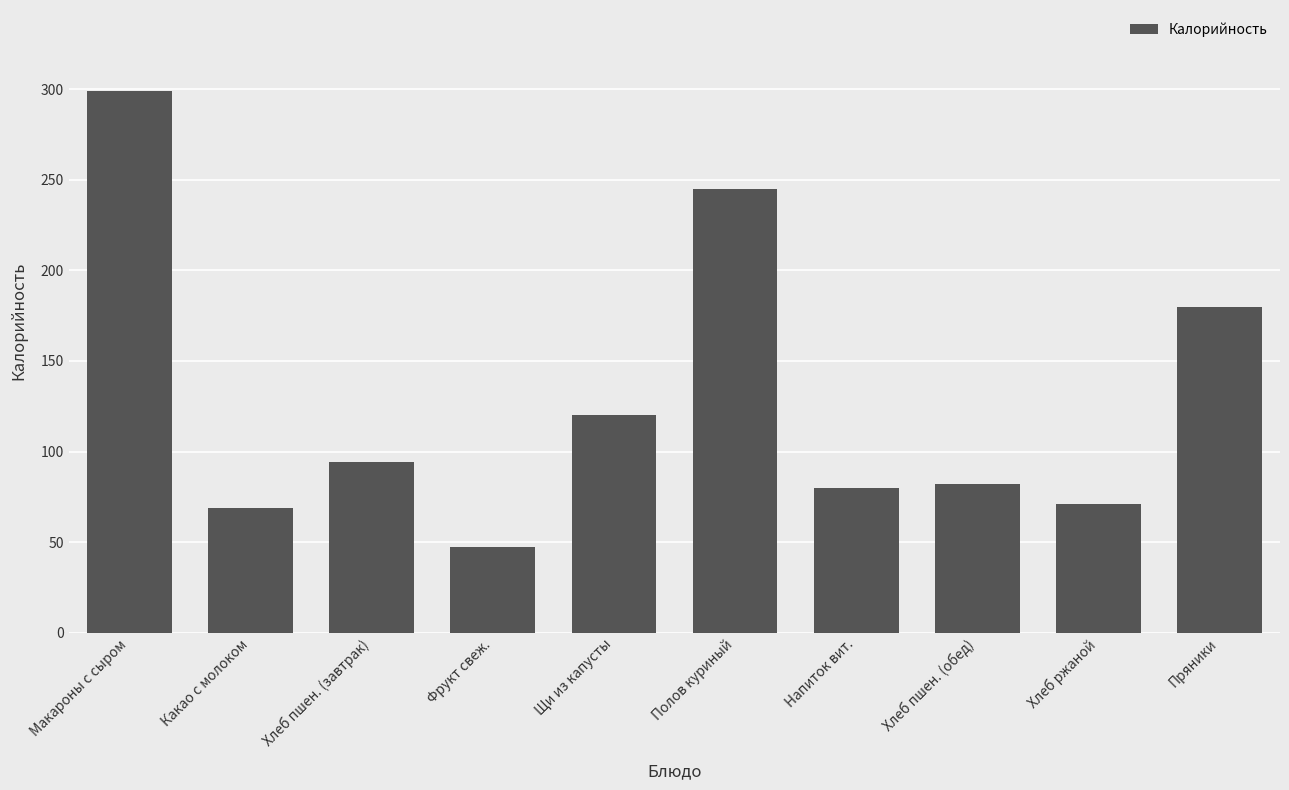

Reading right to left, list all the values displayed in this chart.

Пряники=180	Хлеб ржаной=71	Хлеб пшен. (обед)=82	Напиток вит.=80	Полов куриный=245	Щи из капусты=120	Фрукт свеж.=47	Хлеб пшен. (завтрак)=94	Какао с молоком=69	Макароны с сыром=299